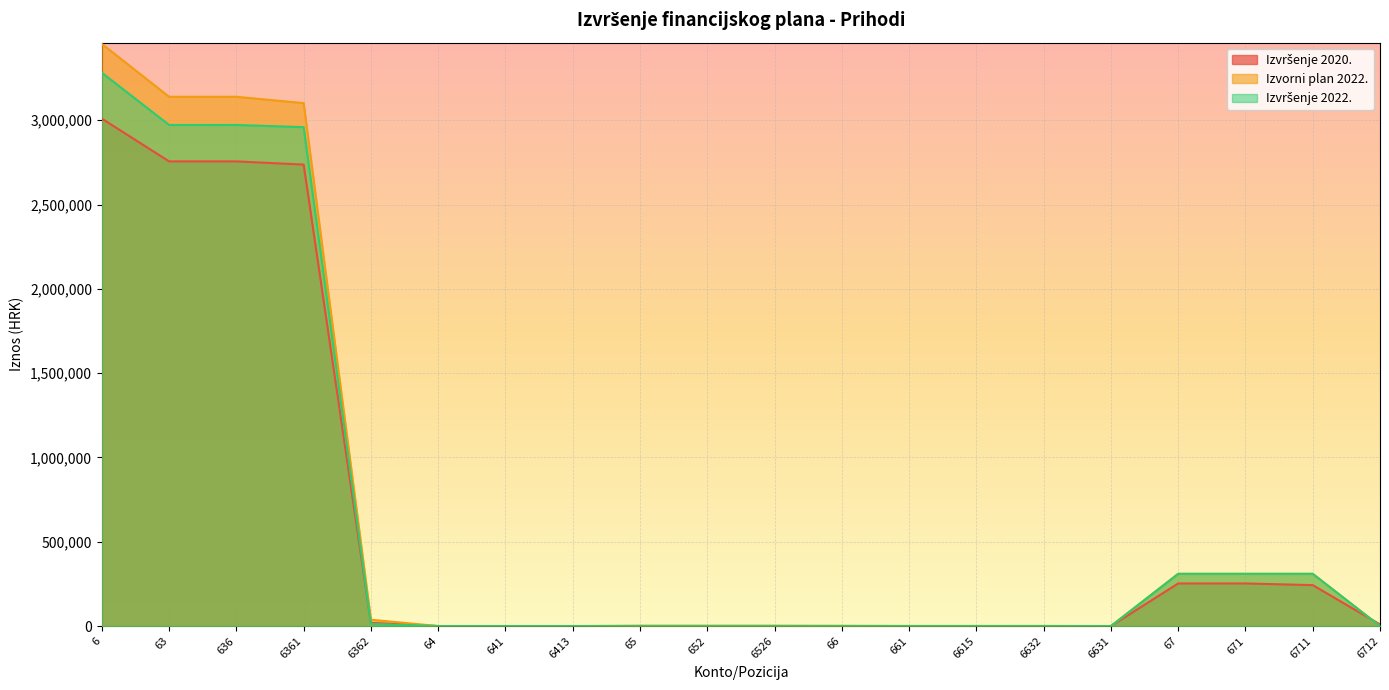

Between 6631 and 652, which is larger?

652